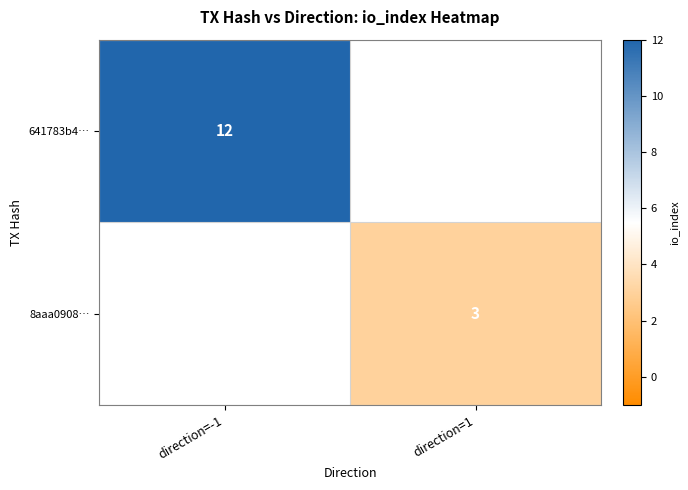

The 641783b4… series shows 19 at direction=-1. True or false?

False